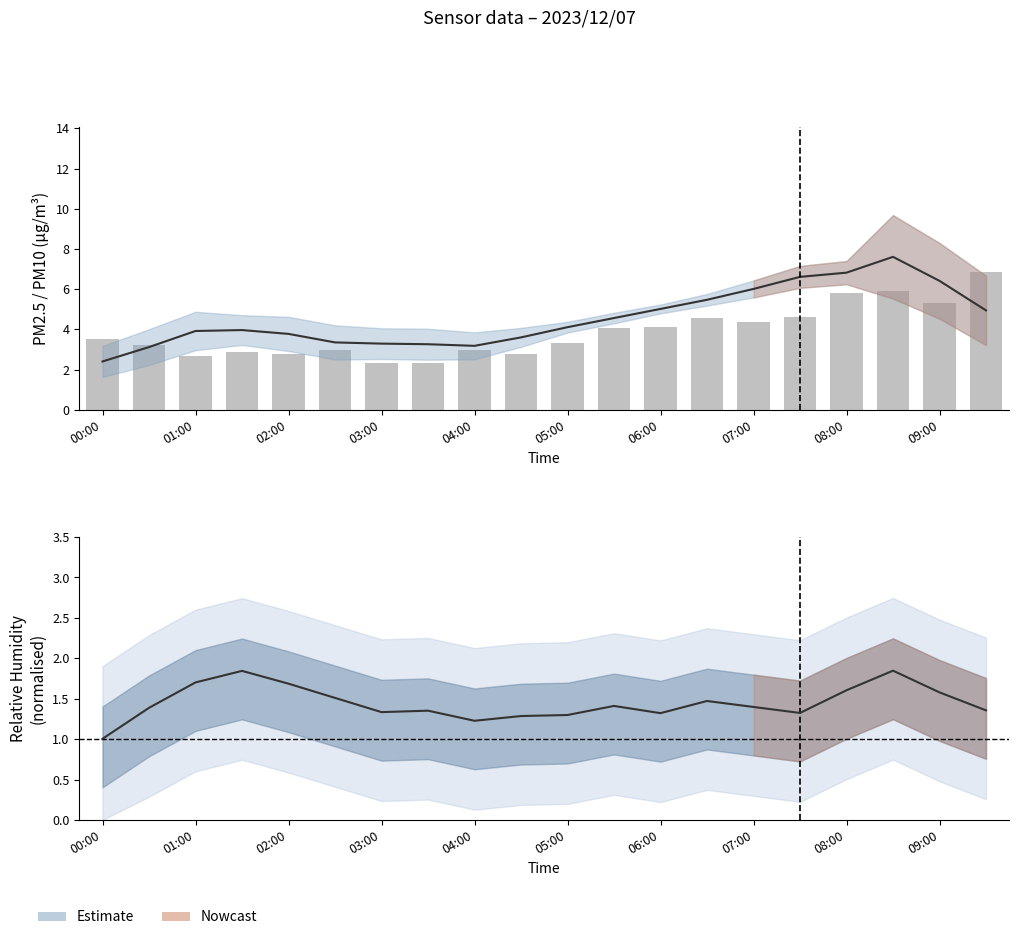

Which has a higher value, 03:00 or 07:00?

07:00